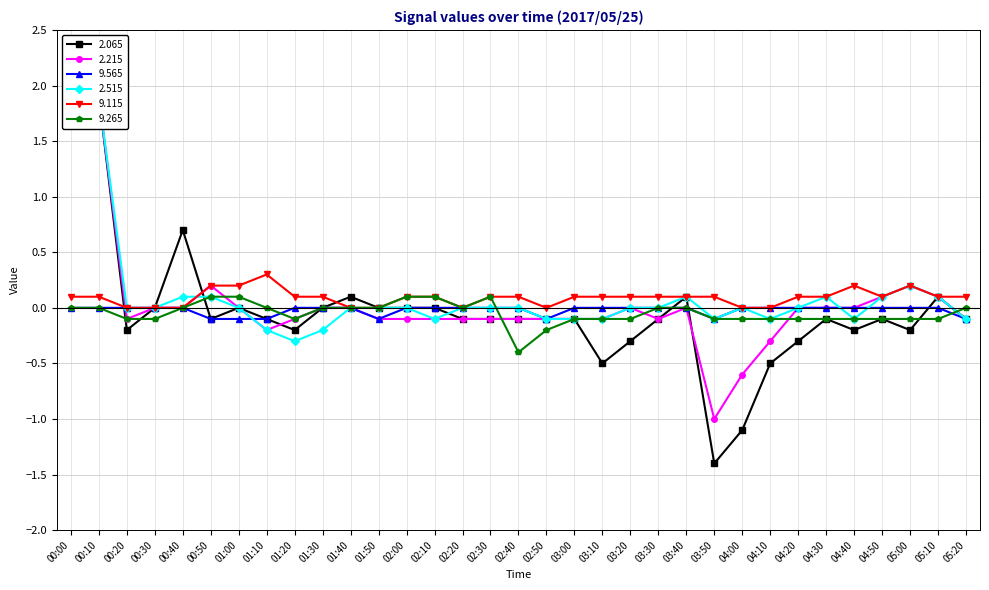

At which category does 2.215 reach its first local peak?

00:10